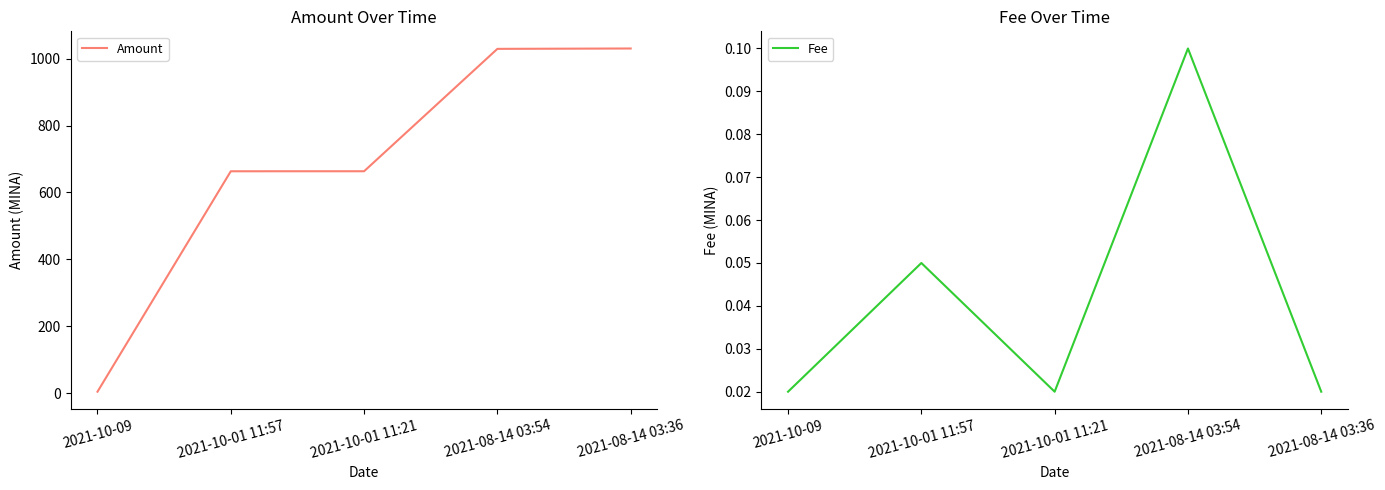

How many data points in Amount are less than 663?

1